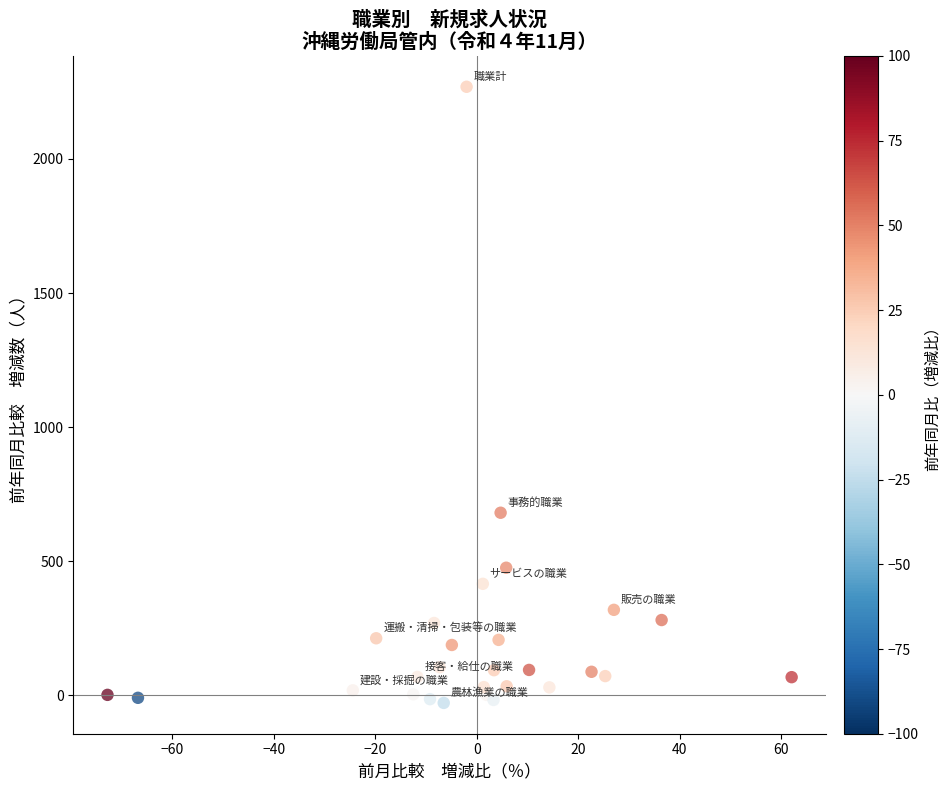

What Y value in the scatter plot is closest to 1120?

681